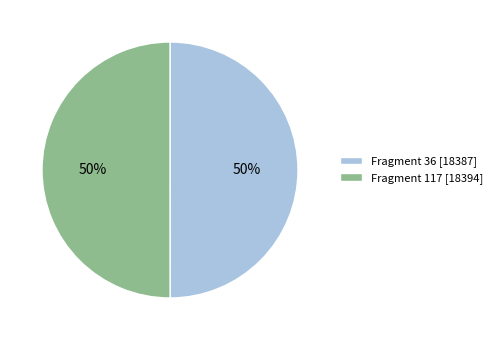

Approximately how many times larger is the value at Fragment 117 [18394] compared to Fragment 36 [18387]?

1.0